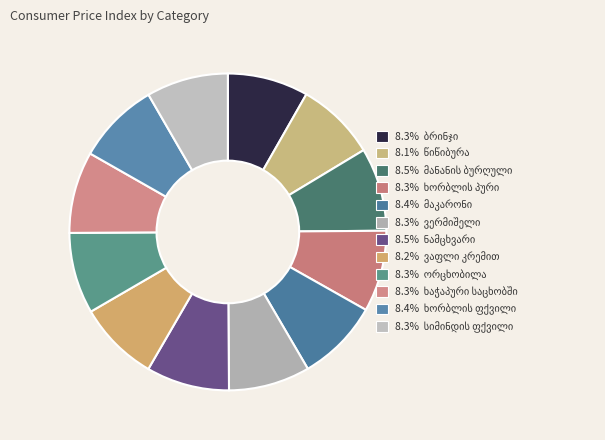

The ბრინჯი slice represents 8% of the pie. True or false?

True